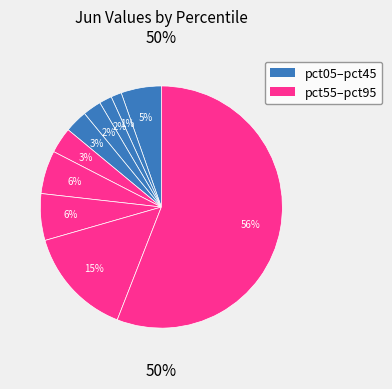

The pct95 slice represents 56% of the pie. True or false?

True